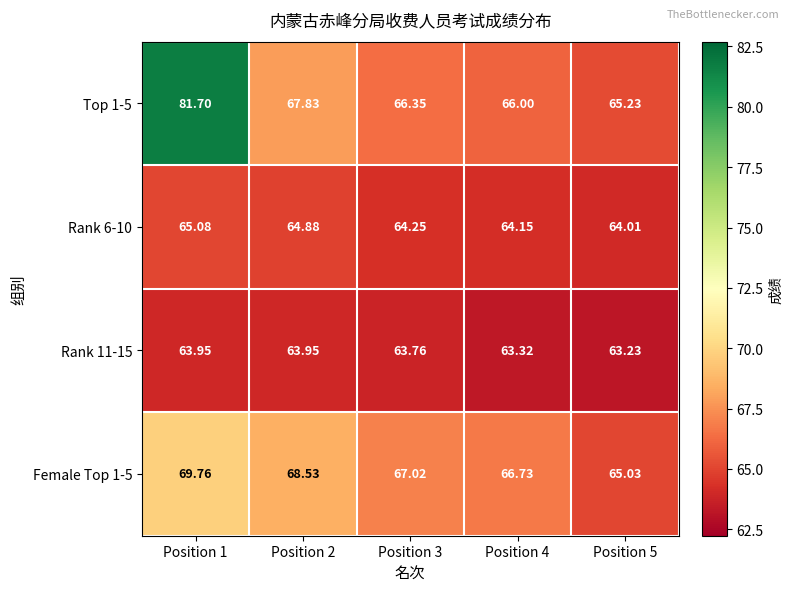

Is the value of Top 1-5 at Position 1 greater than the value of Rank 11-15 at Position 1?

Yes